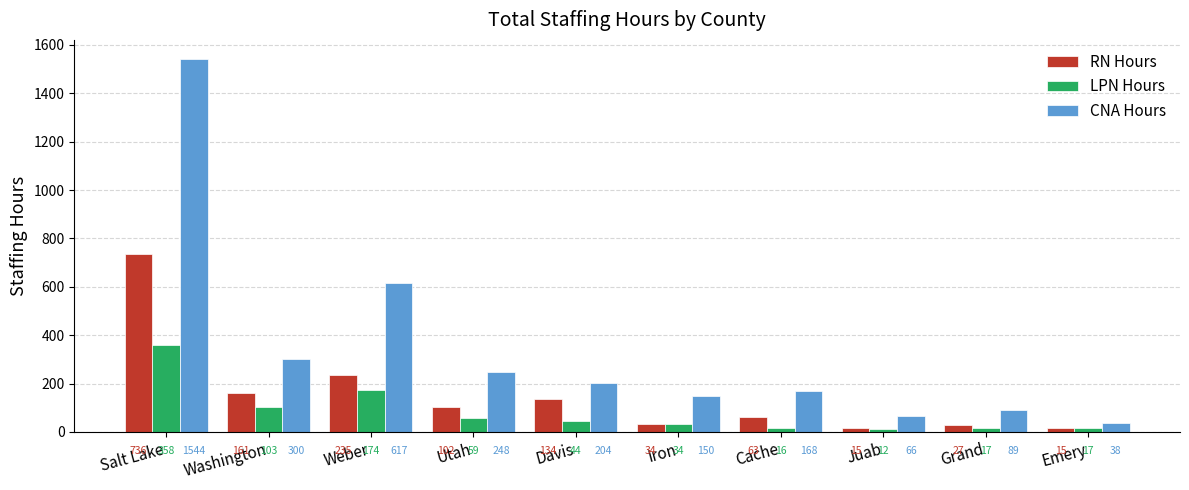

What is the minimum value for LPN Hours?

12.2